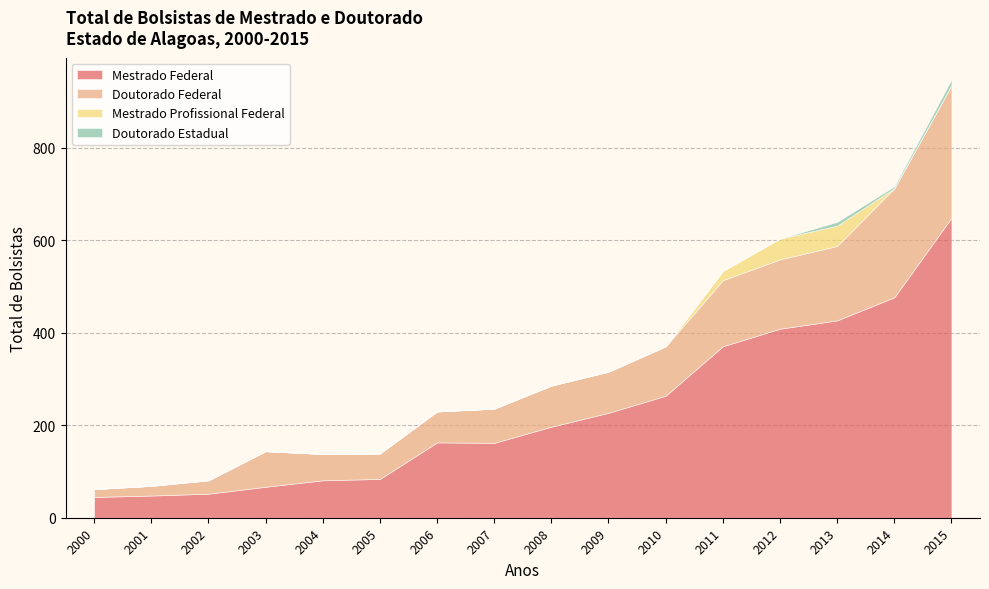

Which has a higher value, 2015 or 2004?

2015